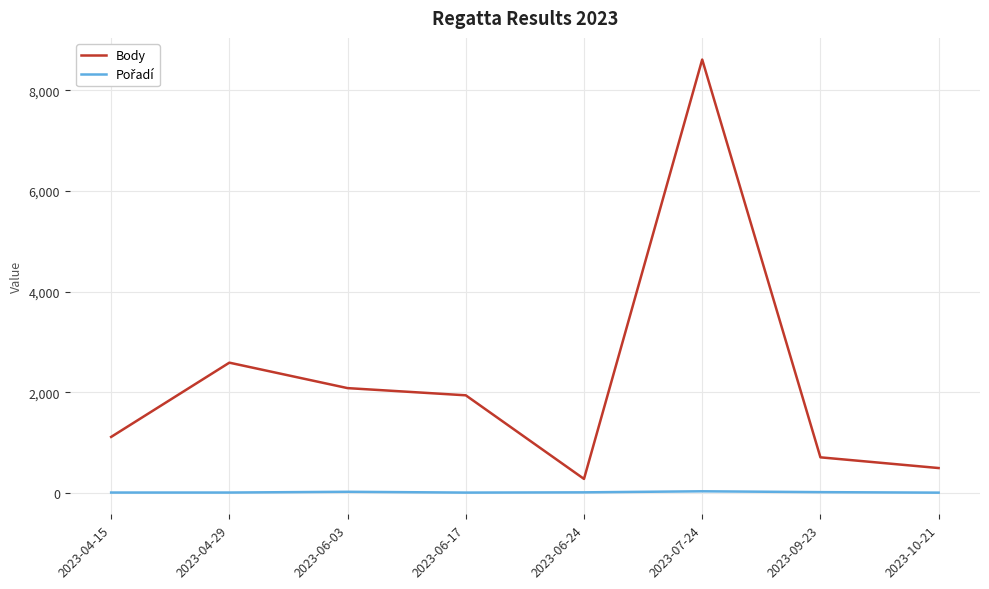

Which series has the largest total across all categories?

Body